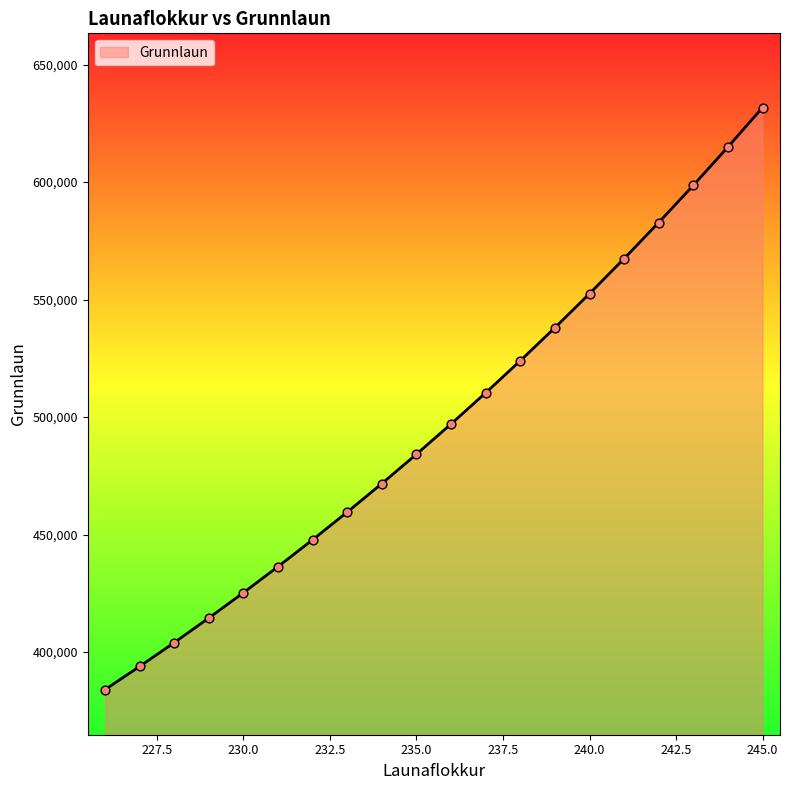

What is the greatest value displayed?

631685